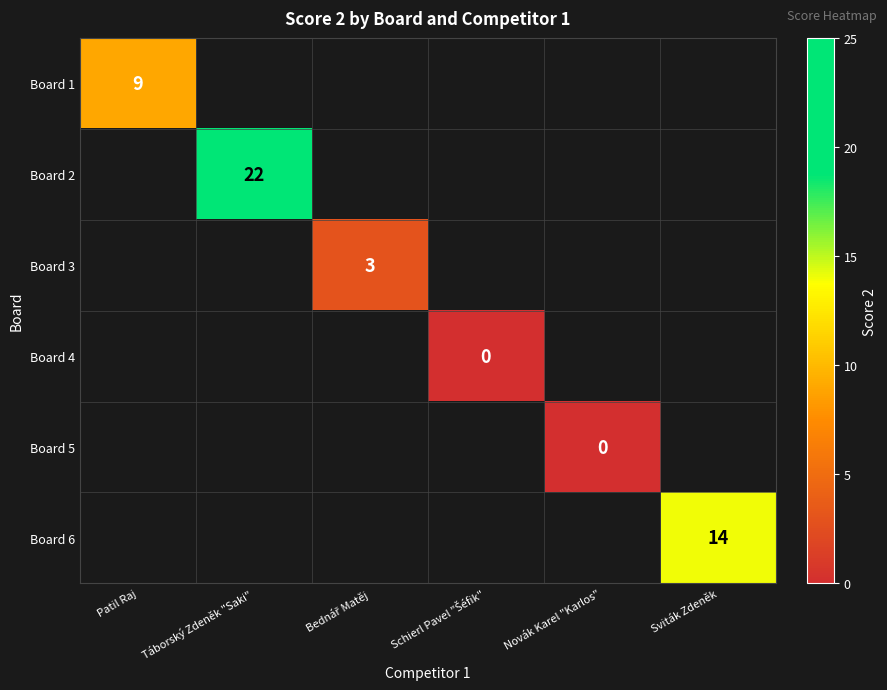

Between Novák Karel "Karlos" and Bednář Matěj, which is larger?

Bednář Matěj